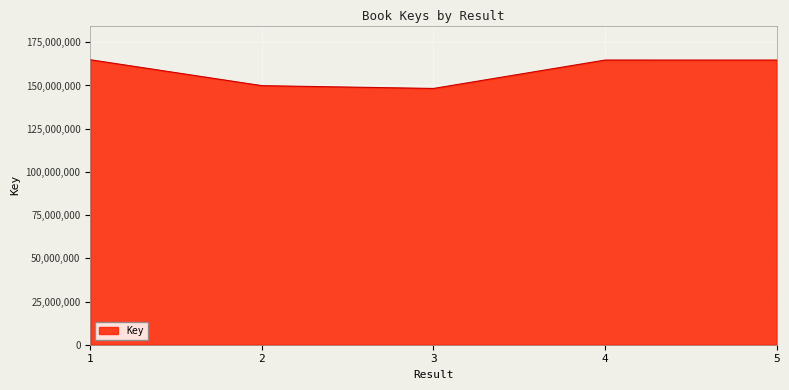

True or false: there are more than 1 points higher than both neighbors.

False